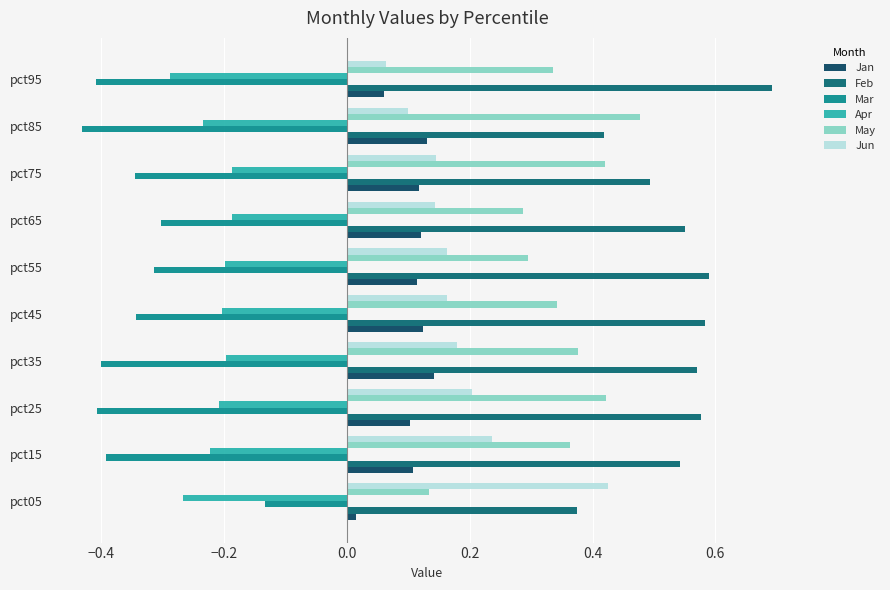

The value of Feb at pct35 is 0.6. True or false?

True